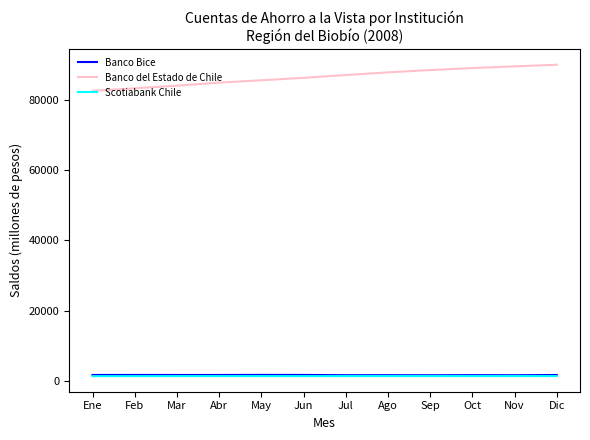

Is the value of Scotiabank Chile at May greater than the value of Banco del Estado de Chile at Abr?

No